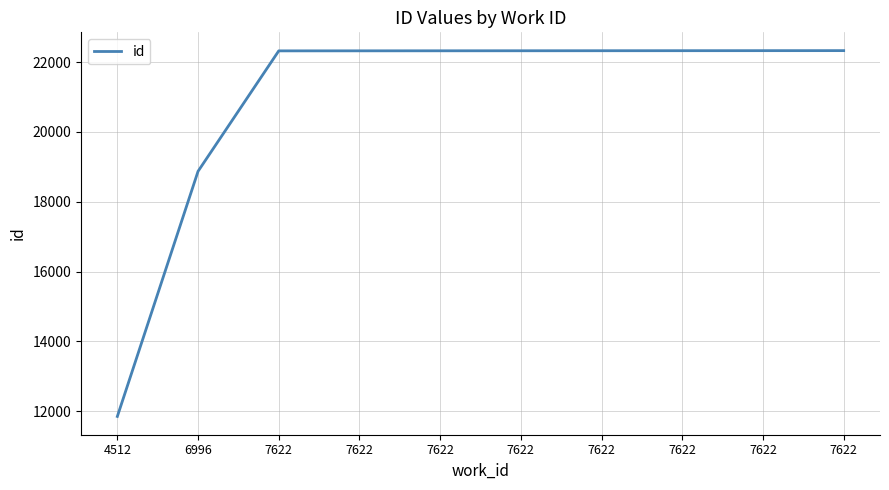

Approximately how many times larger is the value at 7622 compared to 6996?

1.2